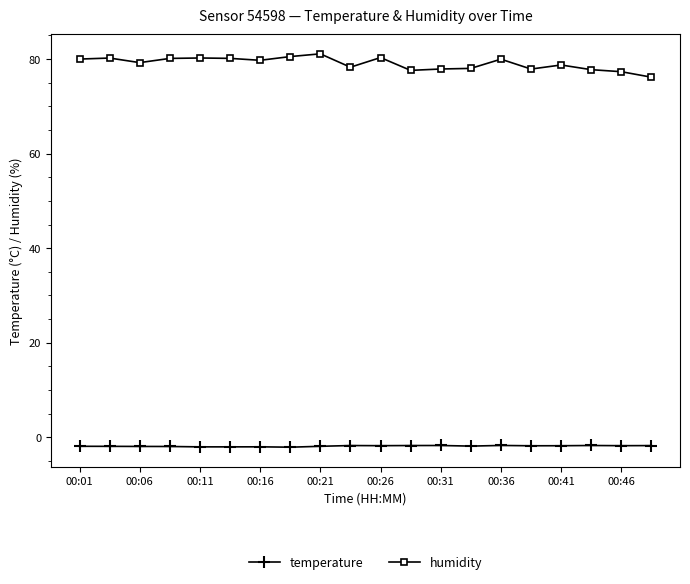

At how many categories does at least one series exceed 24?

20